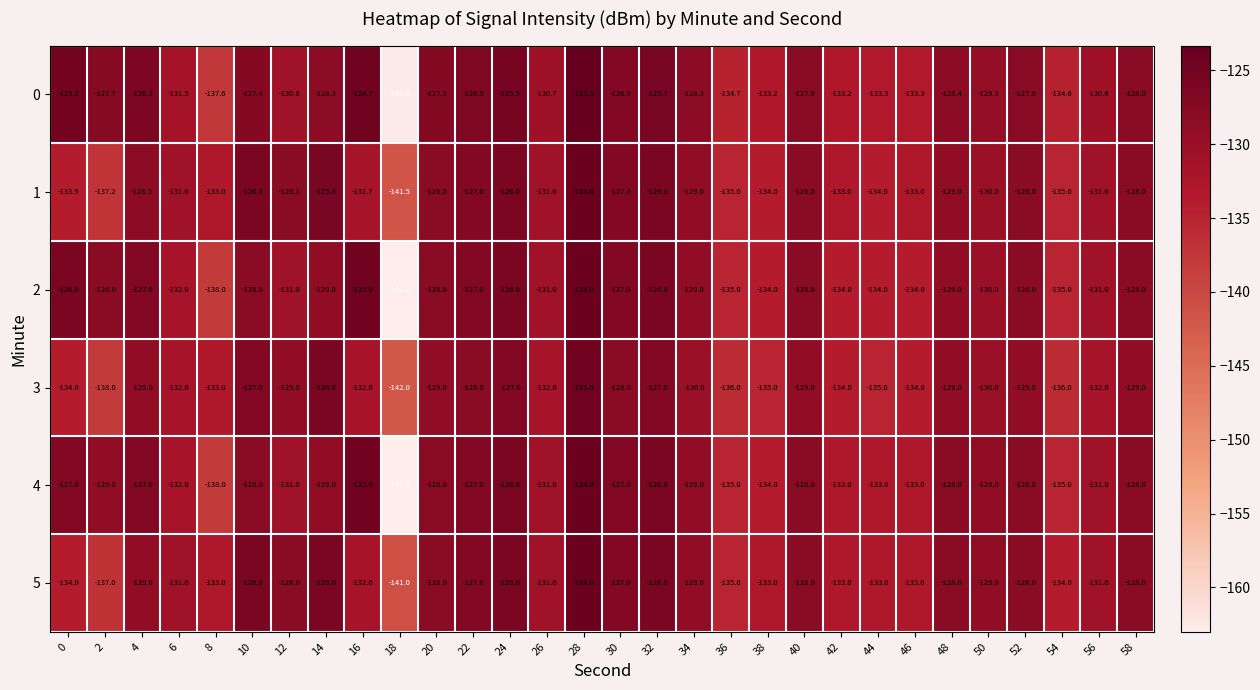

What is the difference between the highest and lowest values at 44?

2.0